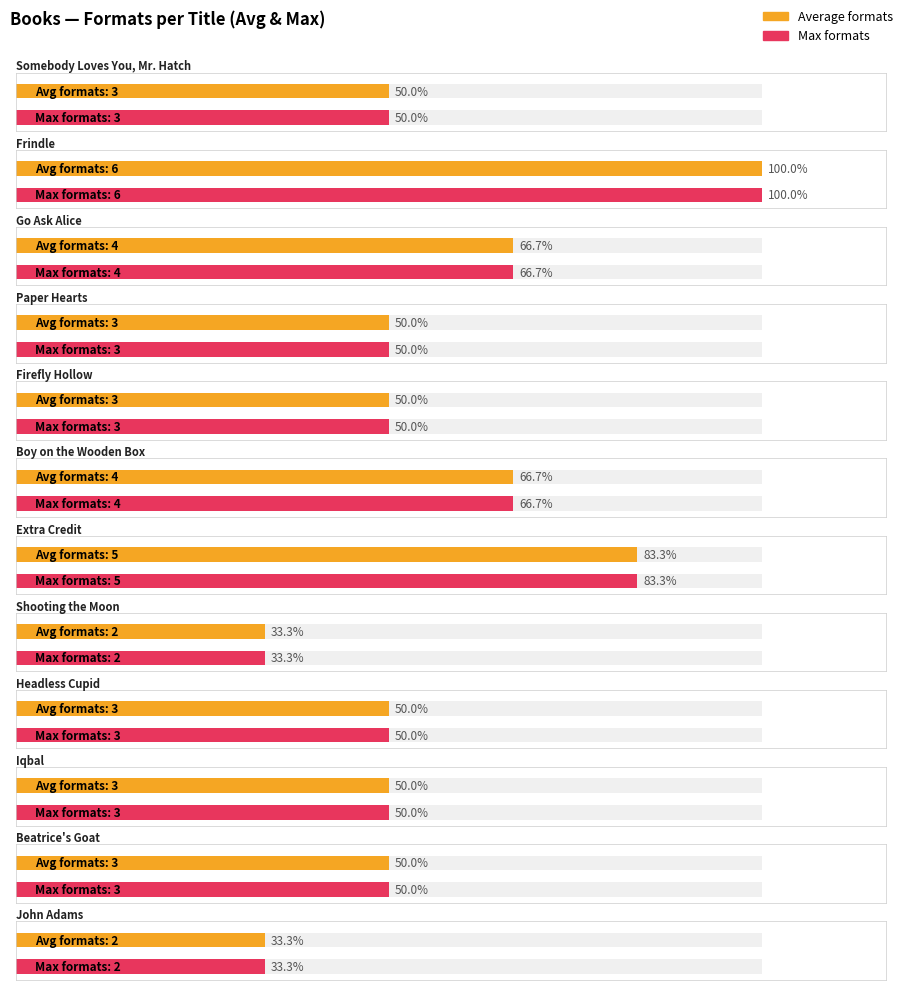

True or false: the data shows 3 at John Adams.

False